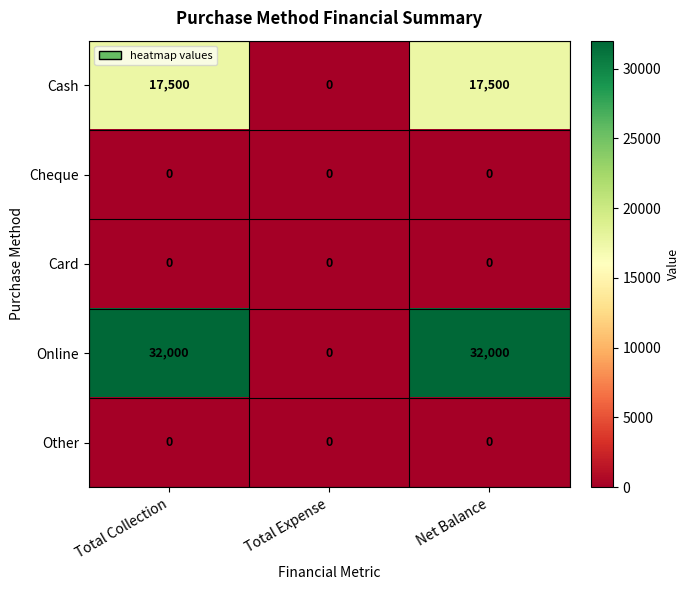

Which series has the largest range (max minus min)?

Online